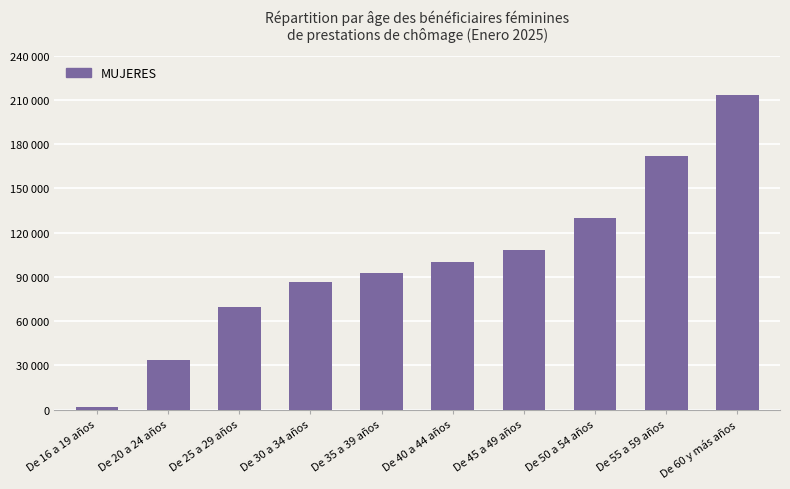

The chart shows a value of 144519 at De 30 a 34 años. True or false?

False